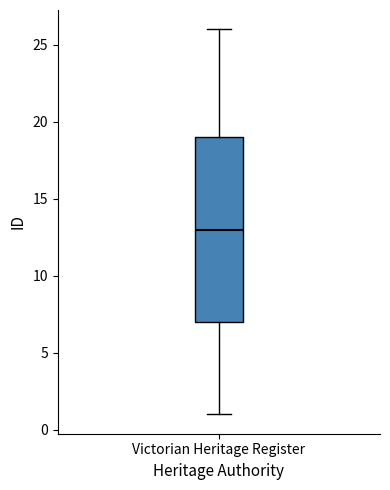

Transcribe this box plot: give where the median line is, the range the box spans, and where the two whiskers end, as read against the y-axis. The values are not printed on the chart, so give them approximately, as read against the axis.

median 13, box 7 to 19, whiskers 1 to 26